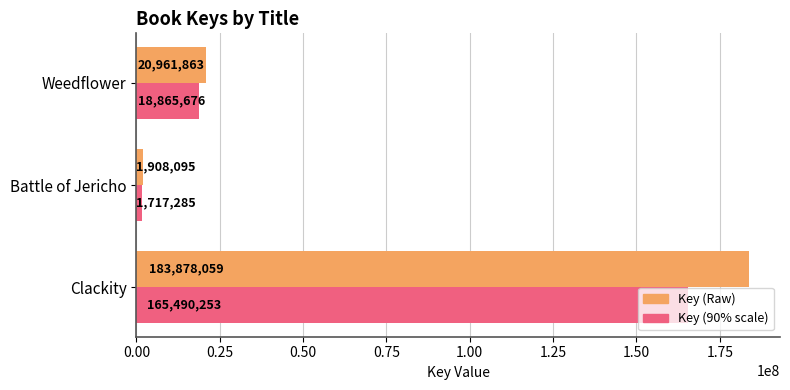

Is it true that Key (Raw) equals 282276334.4 at Clackity?

False